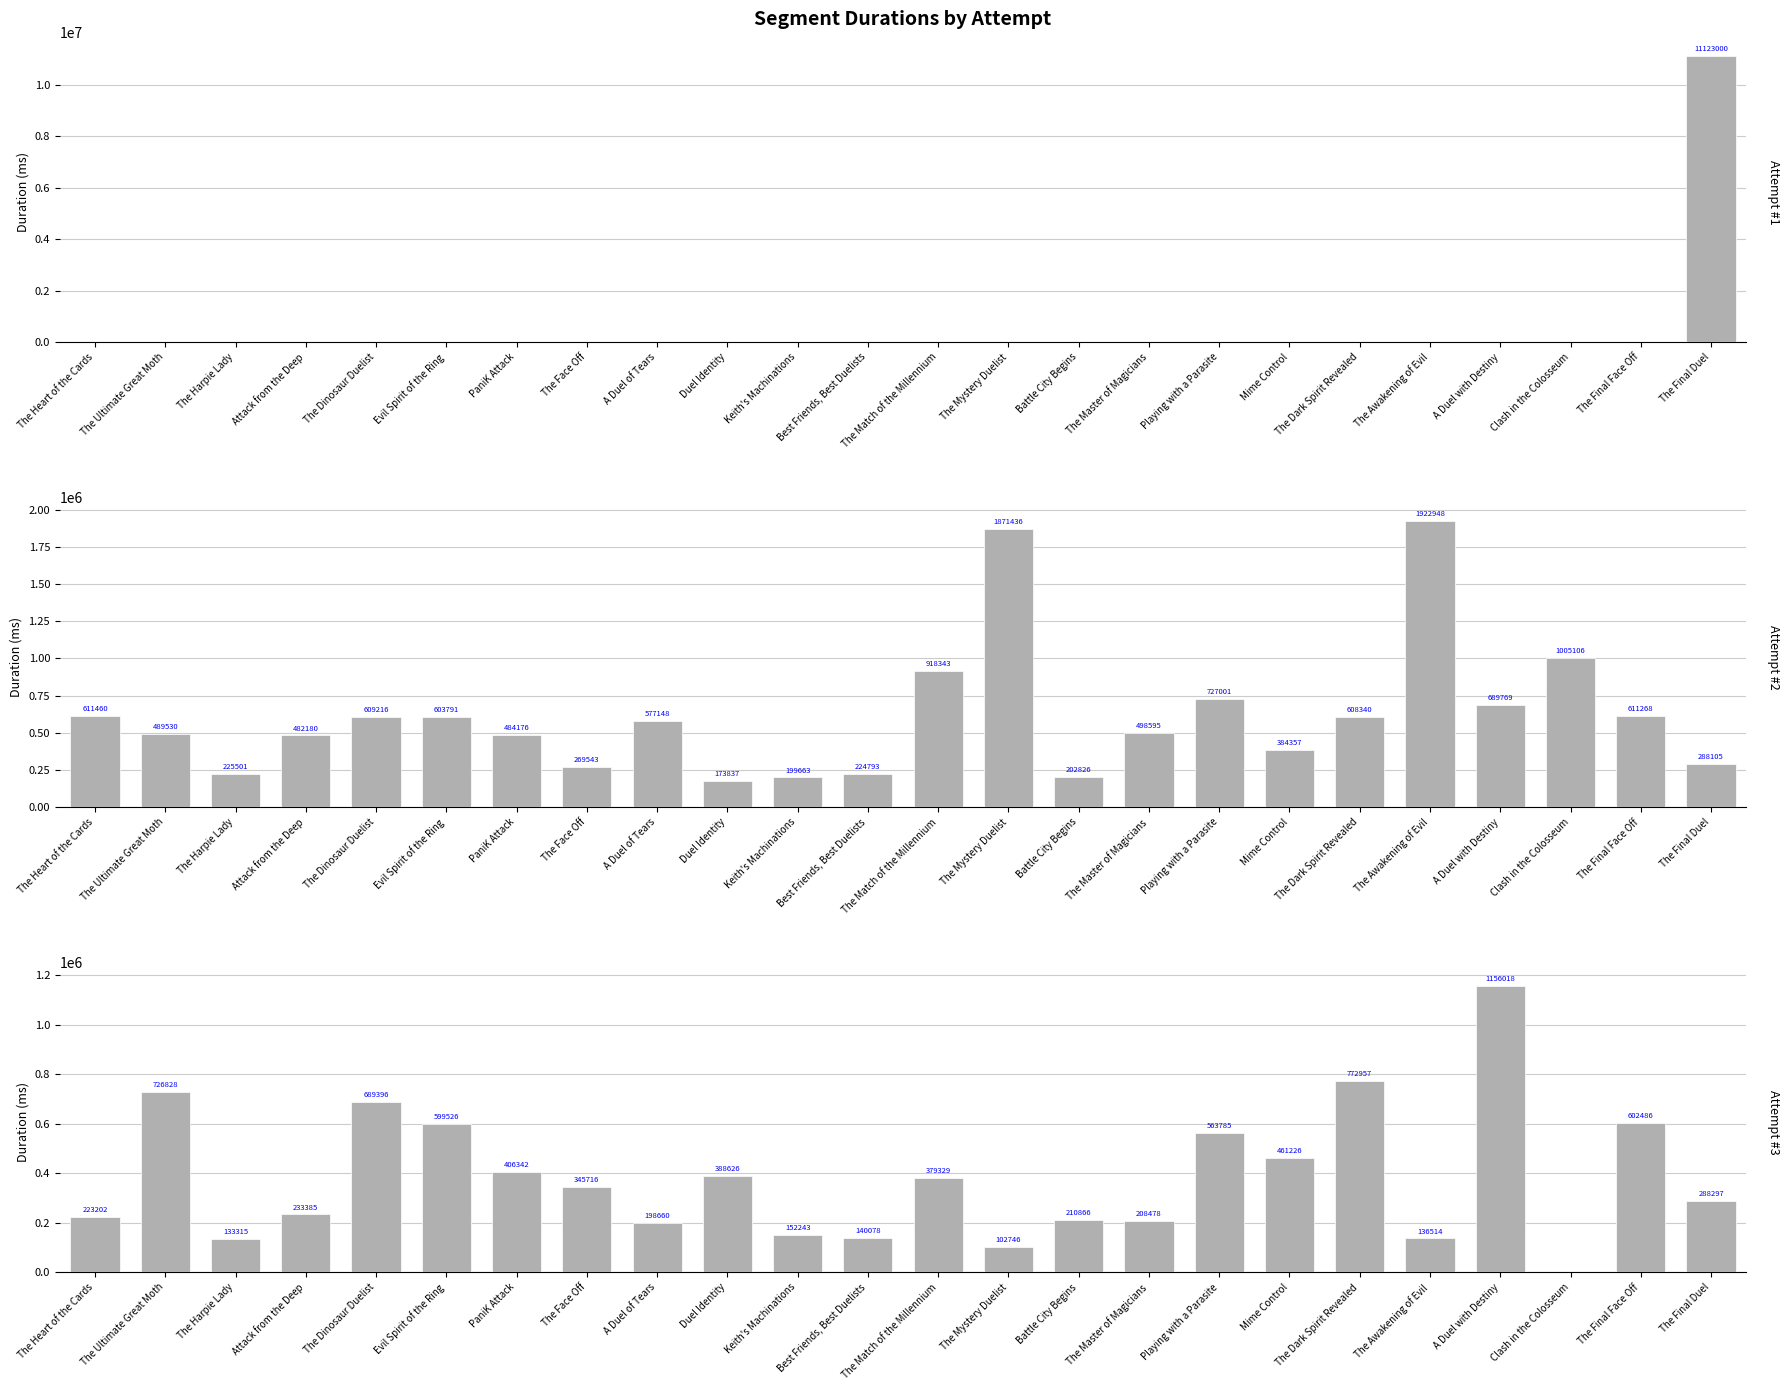

Which category has the highest value across all series?

The Final Duel